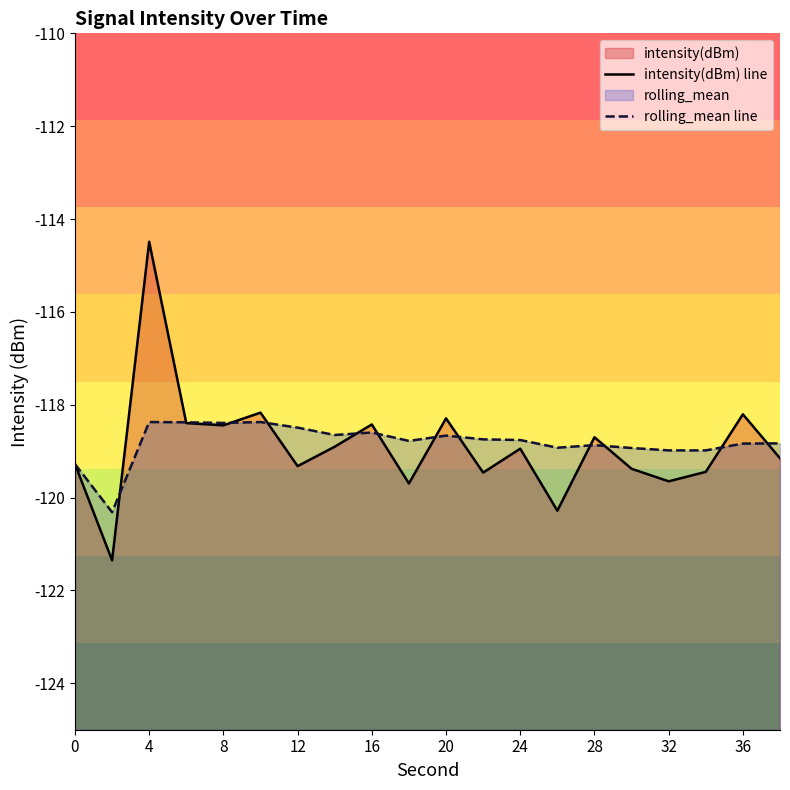

Is the value of intensity(dBm) line at 8 greater than the value of rolling_mean line at 28?

Yes